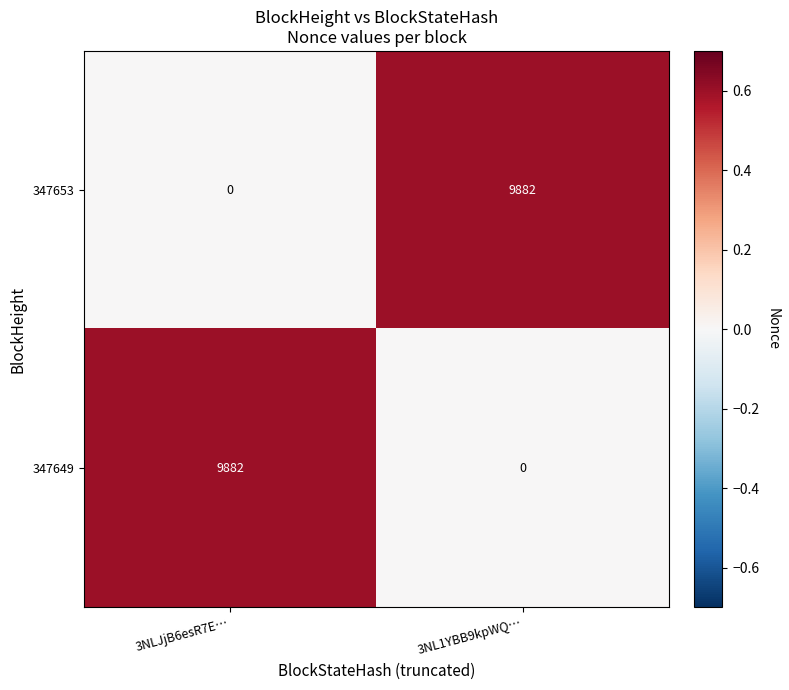

What is the spread (max minus min) of values at 3NL1YBB9kpWQ…?

9882